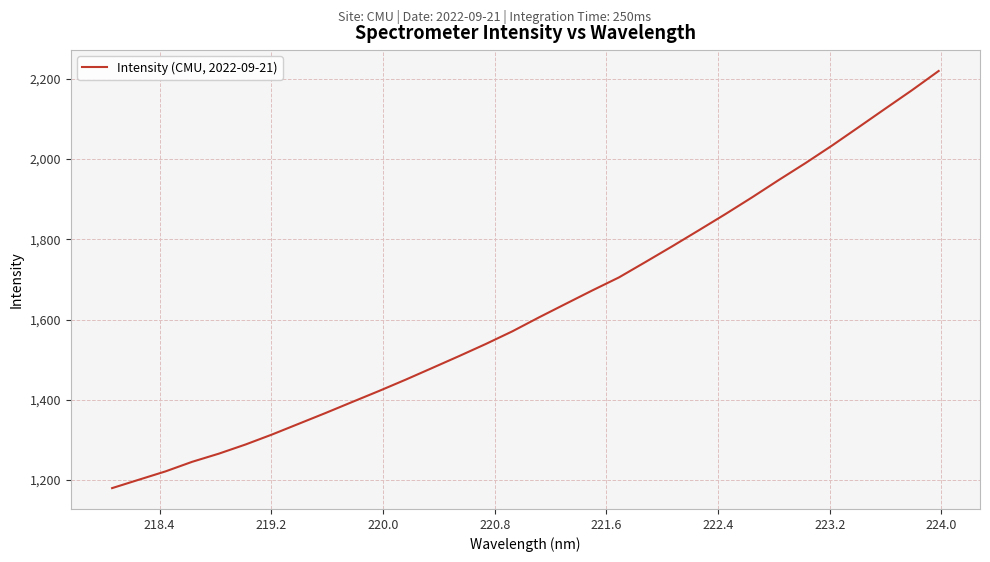

What is the minimum value shown in the chart?

1179.9